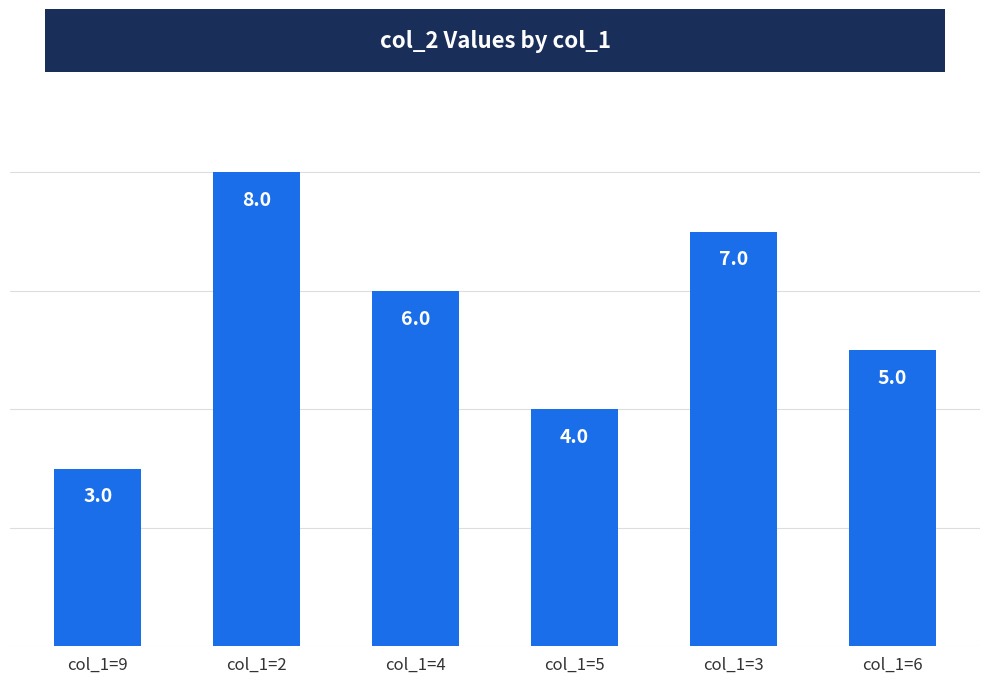

What is the sum of all values?

33